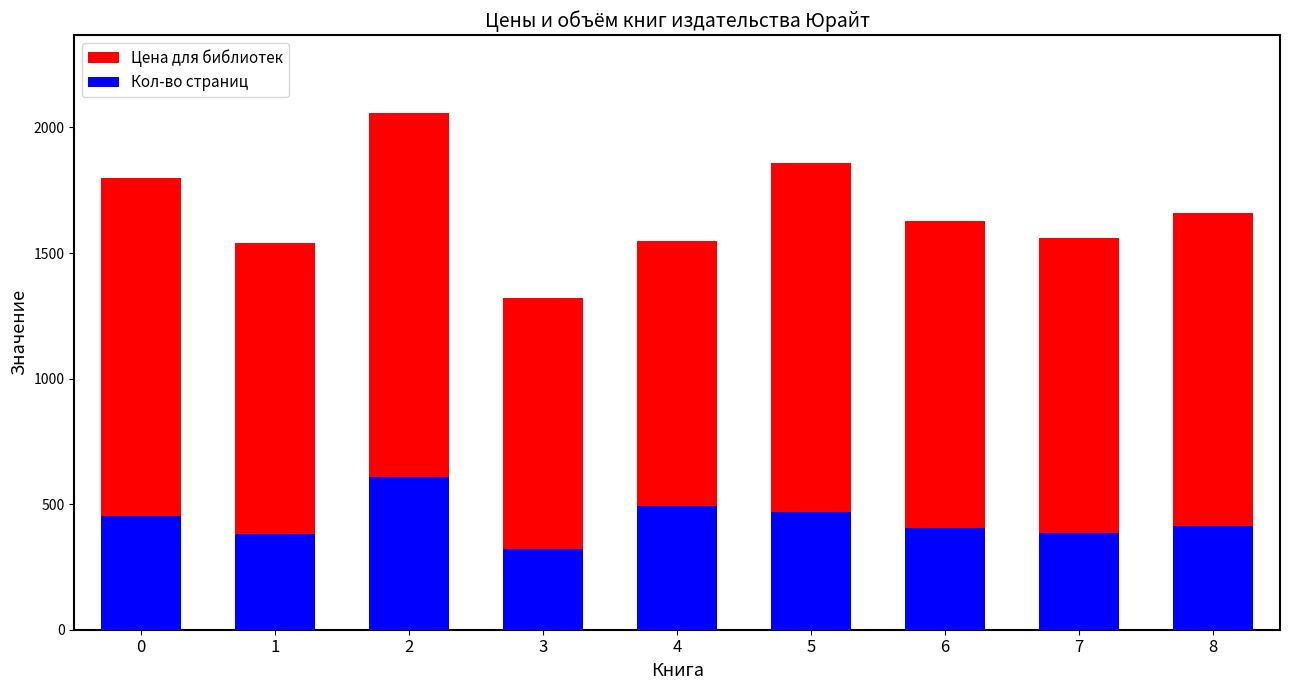

Rank the series by their average value, from lowest to highest.

Кол-во страниц, Цена для библиотек